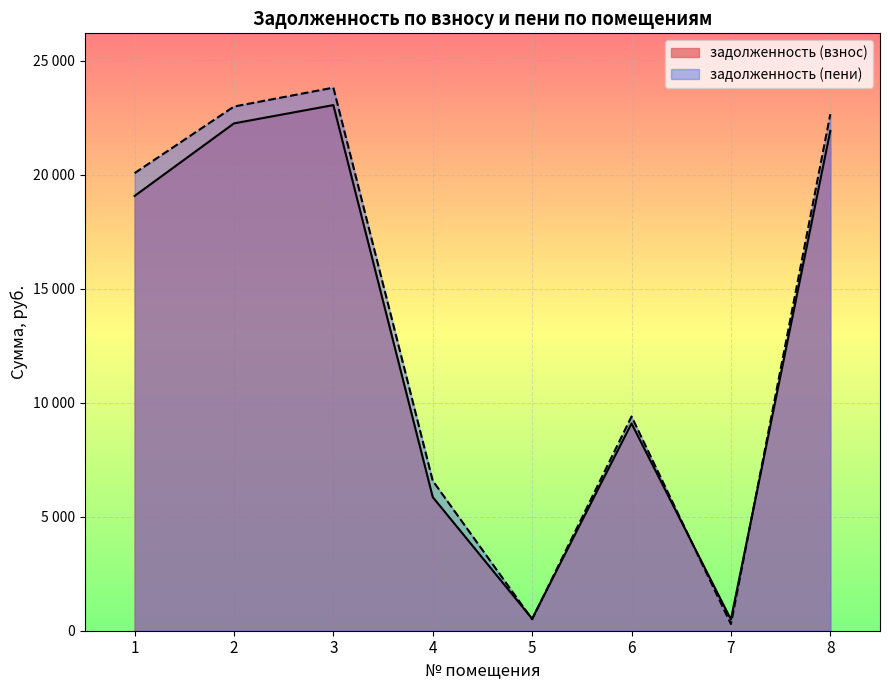

In задолженность (взнос), how many points are lower than both neighbors (excluding endpoints)?

2